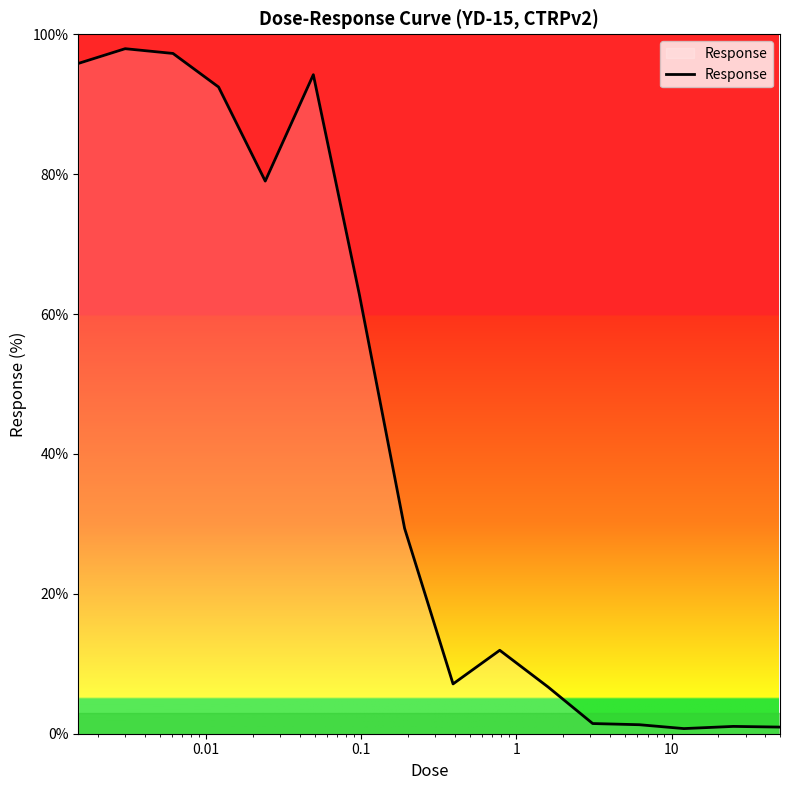

What is the difference between the maximum and minimum values?

97.2